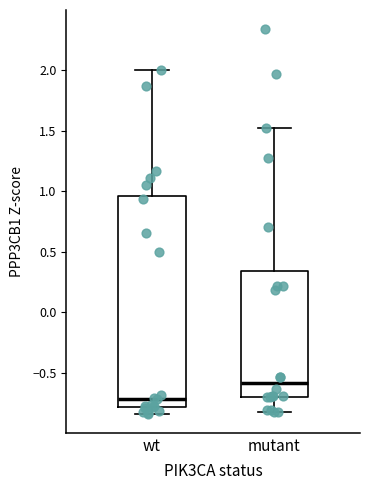

Reading left to right, read every box against the y-axis: the position of its median line, the range the box covers, and the ends of its whiskers. The values are not printed on the chart, so give them approximately, as read against the axis.

wt: median -0.70, box -0.80 to 0.95, whiskers -0.85 to 2.00
mutant: median -0.60, box -0.70 to 0.35, whiskers -0.80 to 1.55